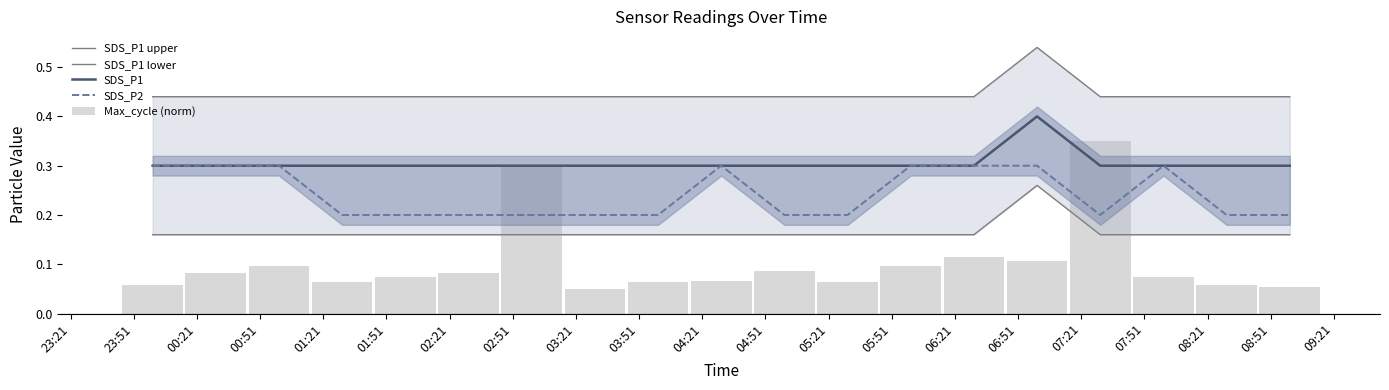

What is the minimum value shown in the chart?

0.1